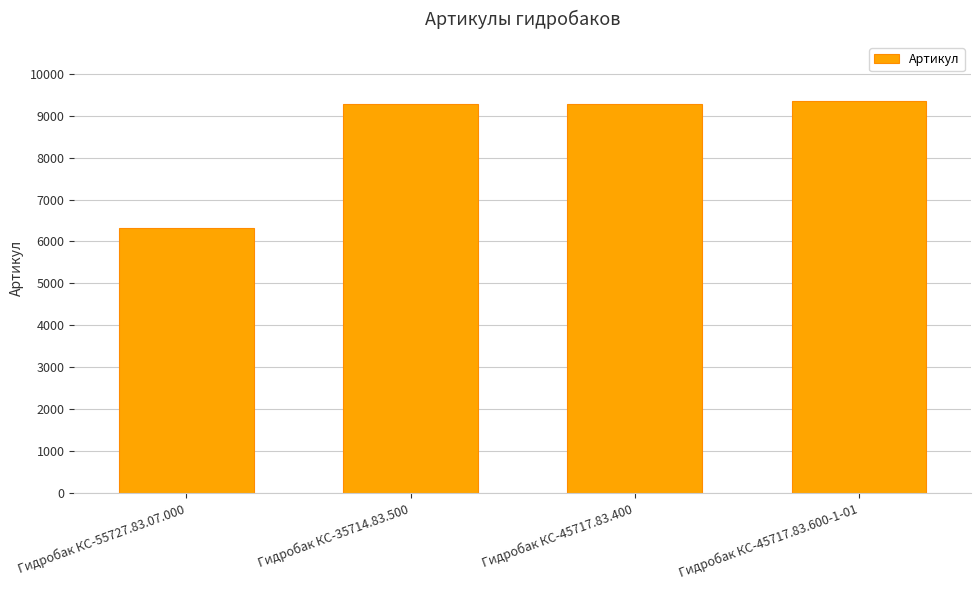

Approximately how many times larger is the value at Гидробак КС-55727.83.07.000 compared to Гидробак КС-45717.83.400?

0.7